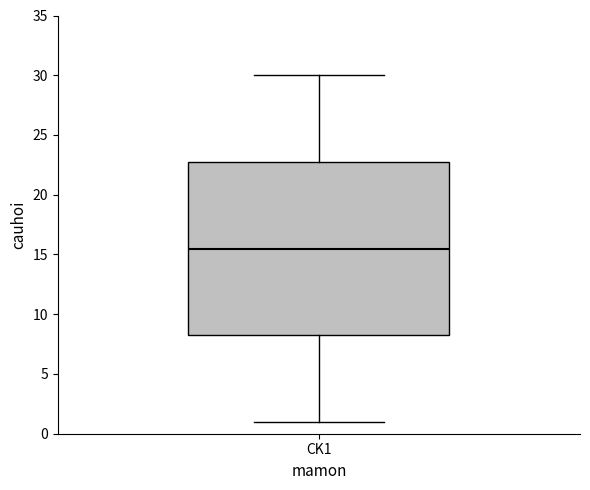

Read this box plot against the y-axis: the position of the median line, the range covered by the box, and the ends of both whiskers. The values are not printed on the chart, so give them approximately, as read against the axis.

median 15.5, box 8.5 to 23.0, whiskers 1.0 to 30.0